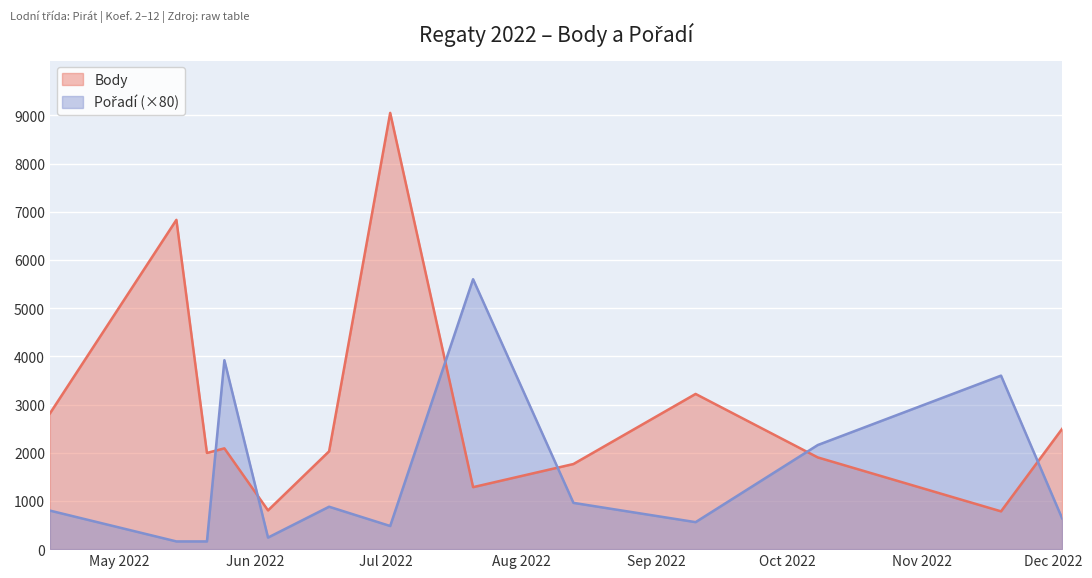

What is the approximate value of Body at 2022-10-08?

1903